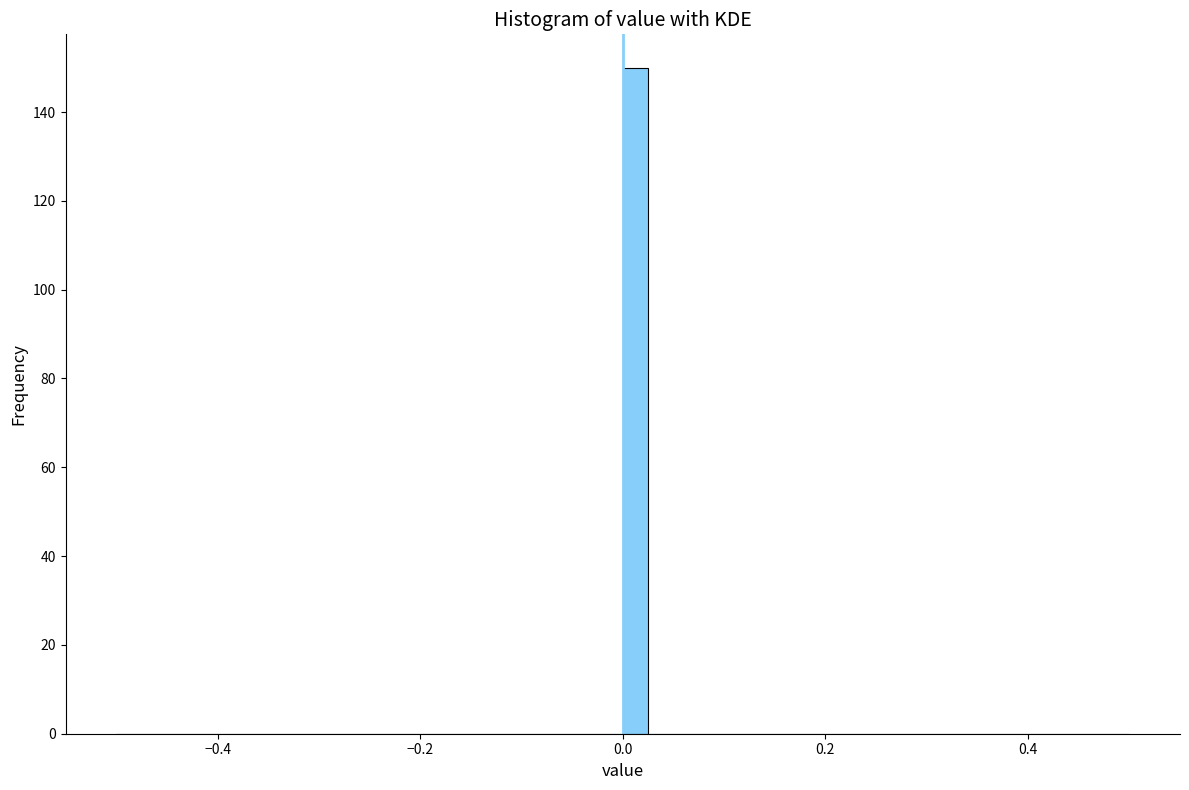

Read against the x-axis, roughly where is the centre of the tallest bar?

0.02